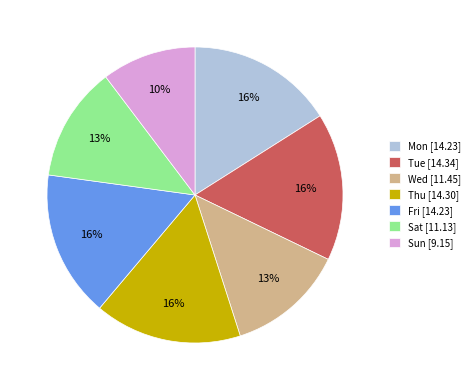

Do Mon [14.23] and Sun [9.15] together represent more than half of the pie?

No